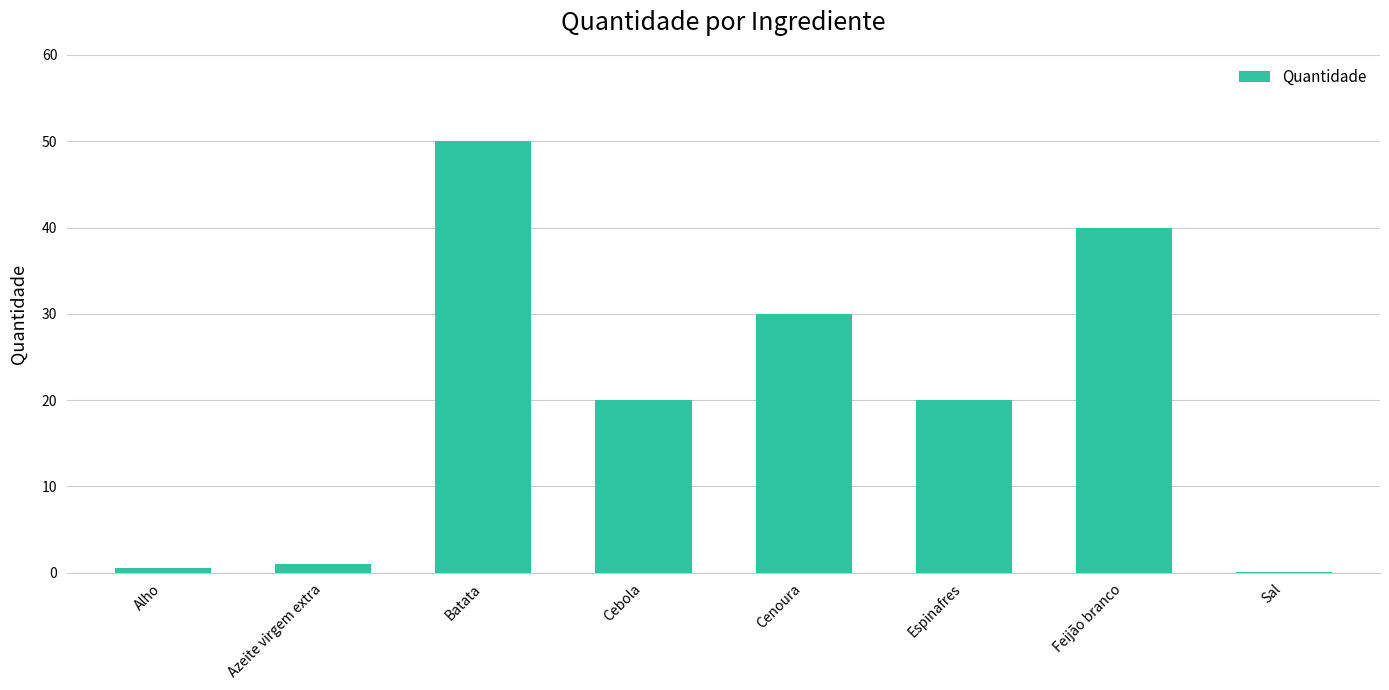

What is the greatest value displayed?

50.0